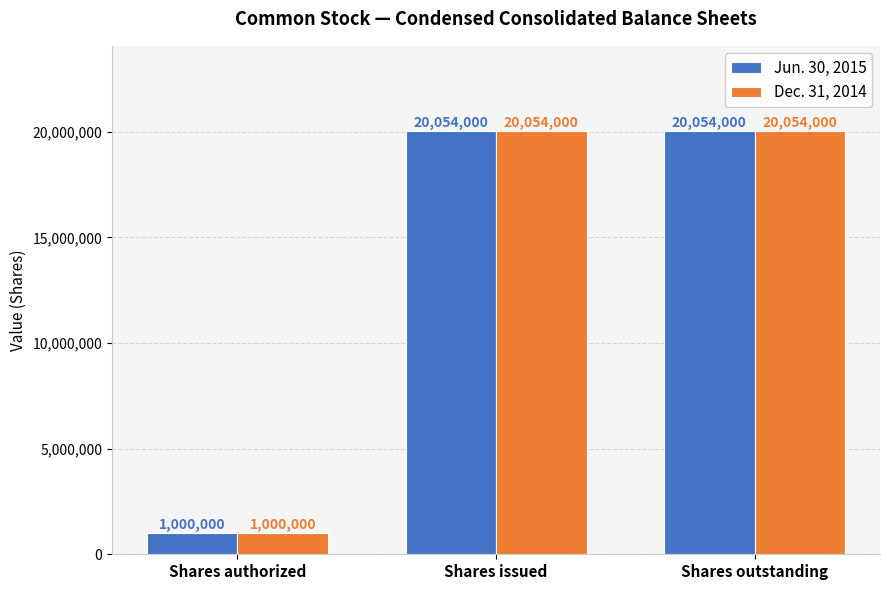

Is the value of Jun. 30, 2015 at Shares outstanding greater than the value of Dec. 31, 2014 at Shares authorized?

Yes